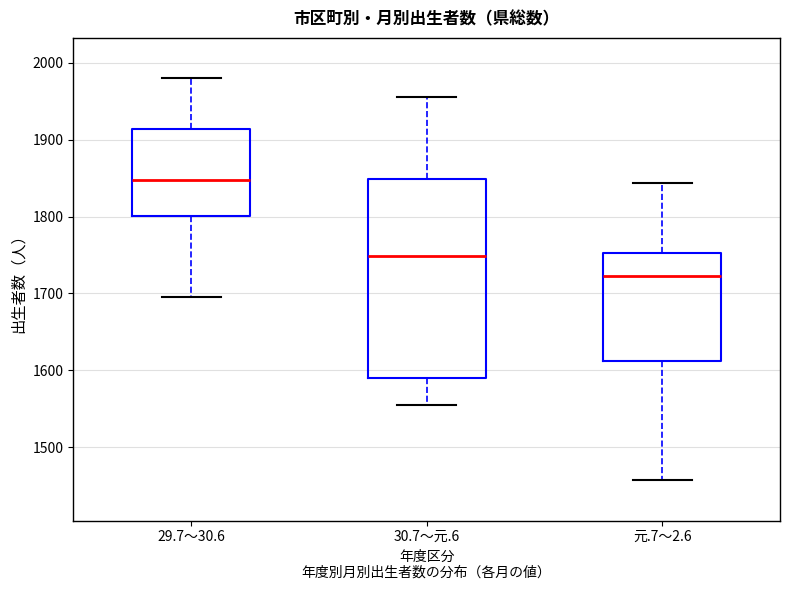

Which box has the lowest median line?

元.7～2.6